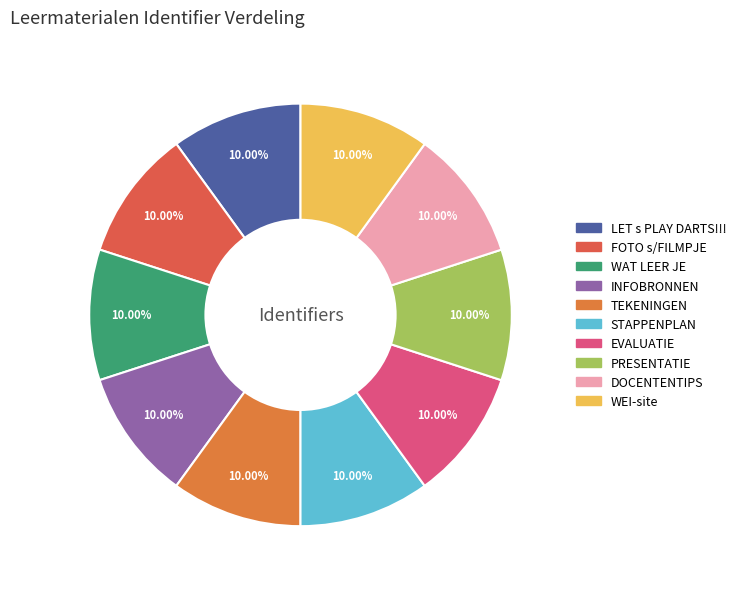

What percentage is the STAPPENPLAN slice, to the nearest percent?

10%